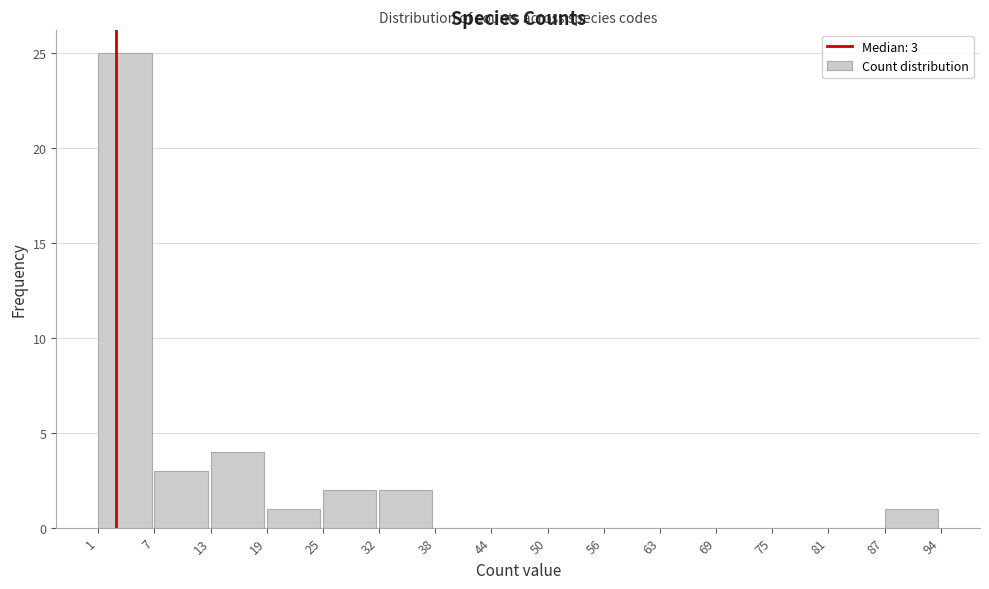

Which range on the x-axis has the tallest bar?

1 to 7